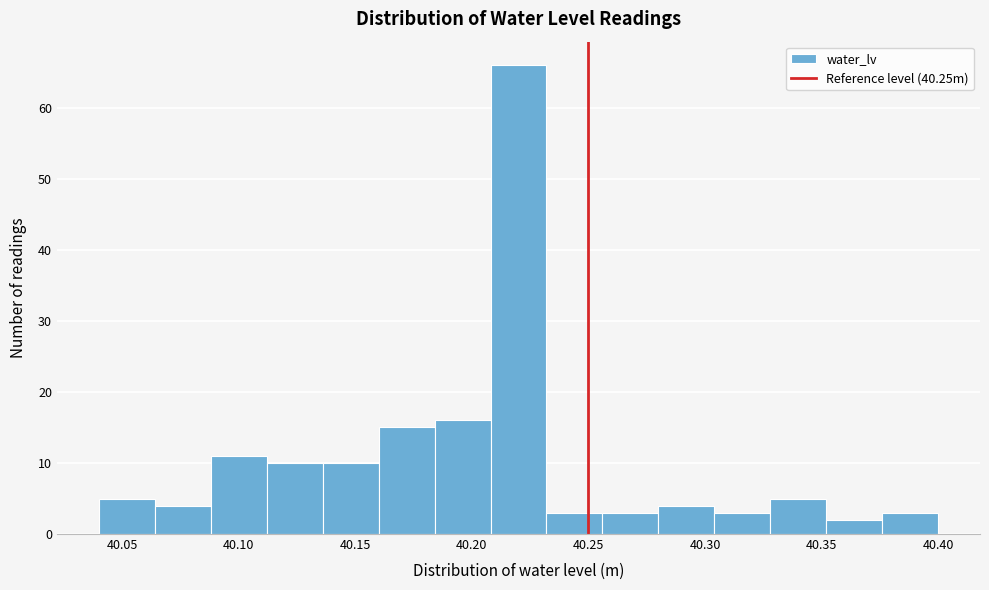

Reading left to right, list every bar in this chart as the range it spans on the x-axis followed by its height. Neither the bar edges nor the heights are printed on the chart, so give them approximately, as read against the axes.

40.040 to 40.064: 5
40.064 to 40.088: 4
40.088 to 40.112: 11
40.112 to 40.136: 10
40.136 to 40.160: 10
40.160 to 40.184: 15
40.184 to 40.208: 16
40.208 to 40.232: 66
40.232 to 40.256: 3
40.256 to 40.280: 3
40.280 to 40.304: 4
40.304 to 40.328: 3
40.328 to 40.352: 5
40.352 to 40.376: 2
40.376 to 40.400: 3